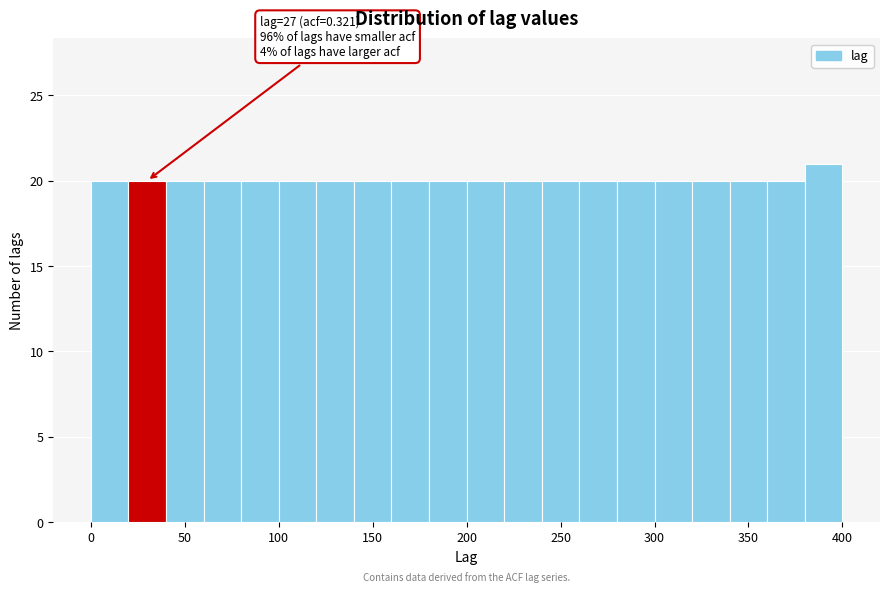

Over which range of the x-axis is the bar tallest?

380 to 400